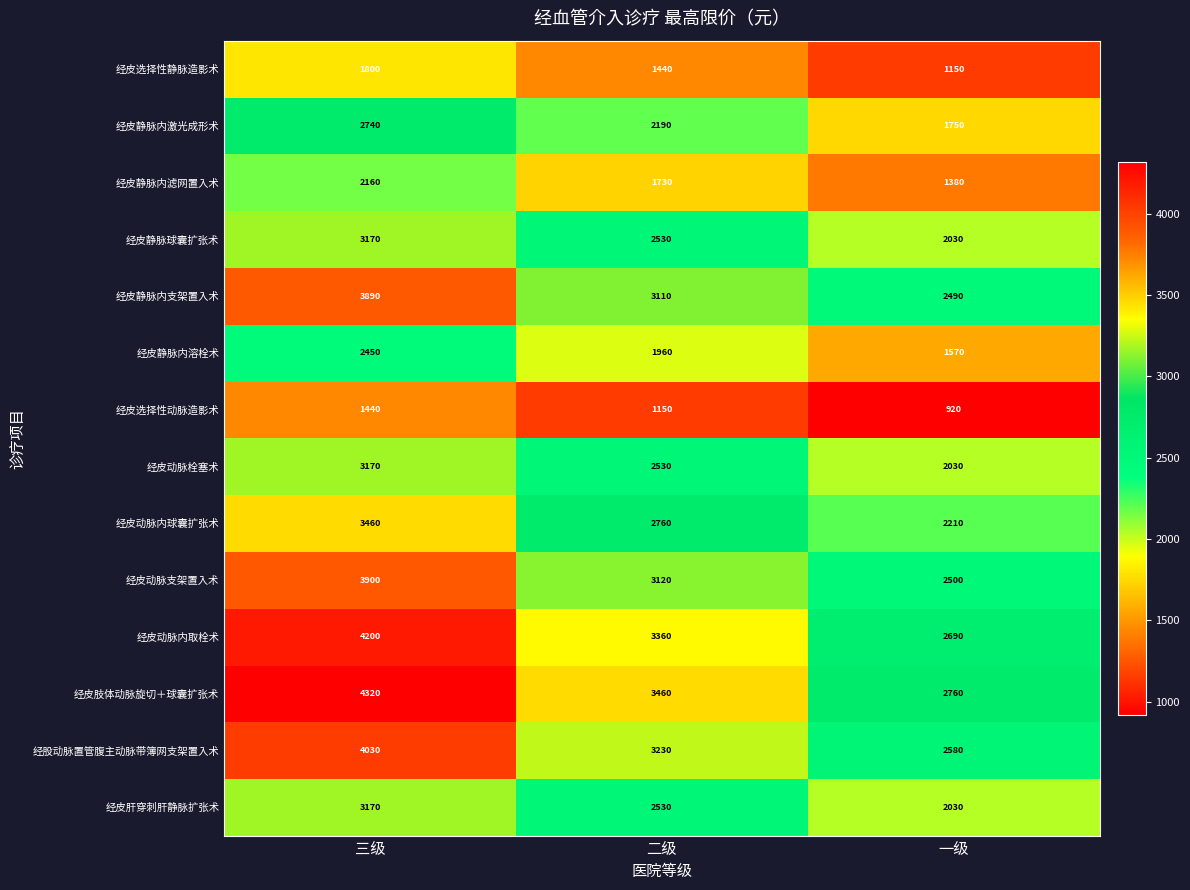

Which category has the lowest value across all series?

一级